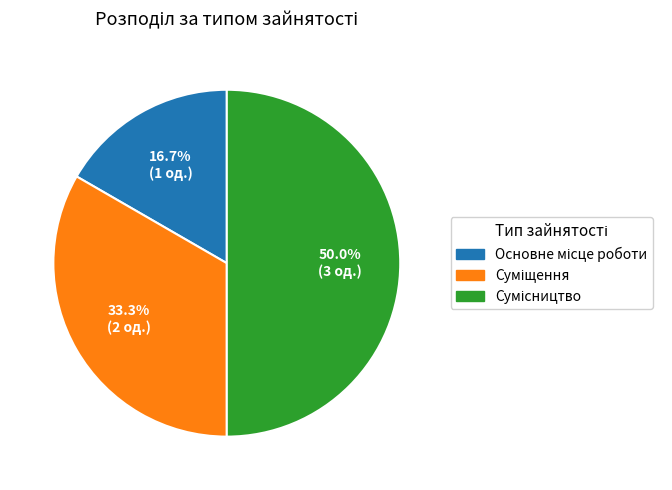

How many slices are in this pie chart?

3